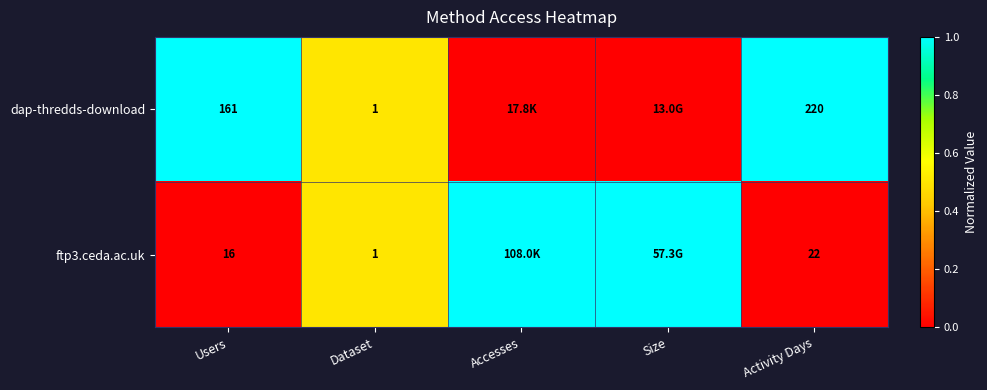

What is the total value across all series at Users?

177